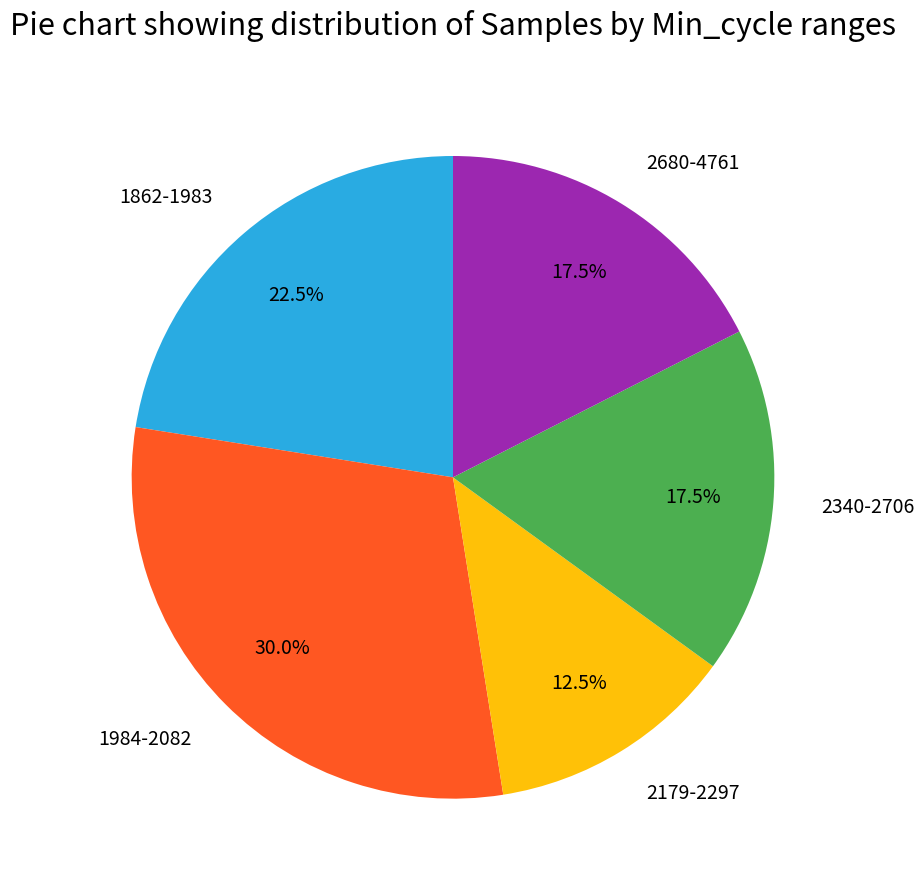

What percentage is NOT represented by 2179-2297?

87.5%